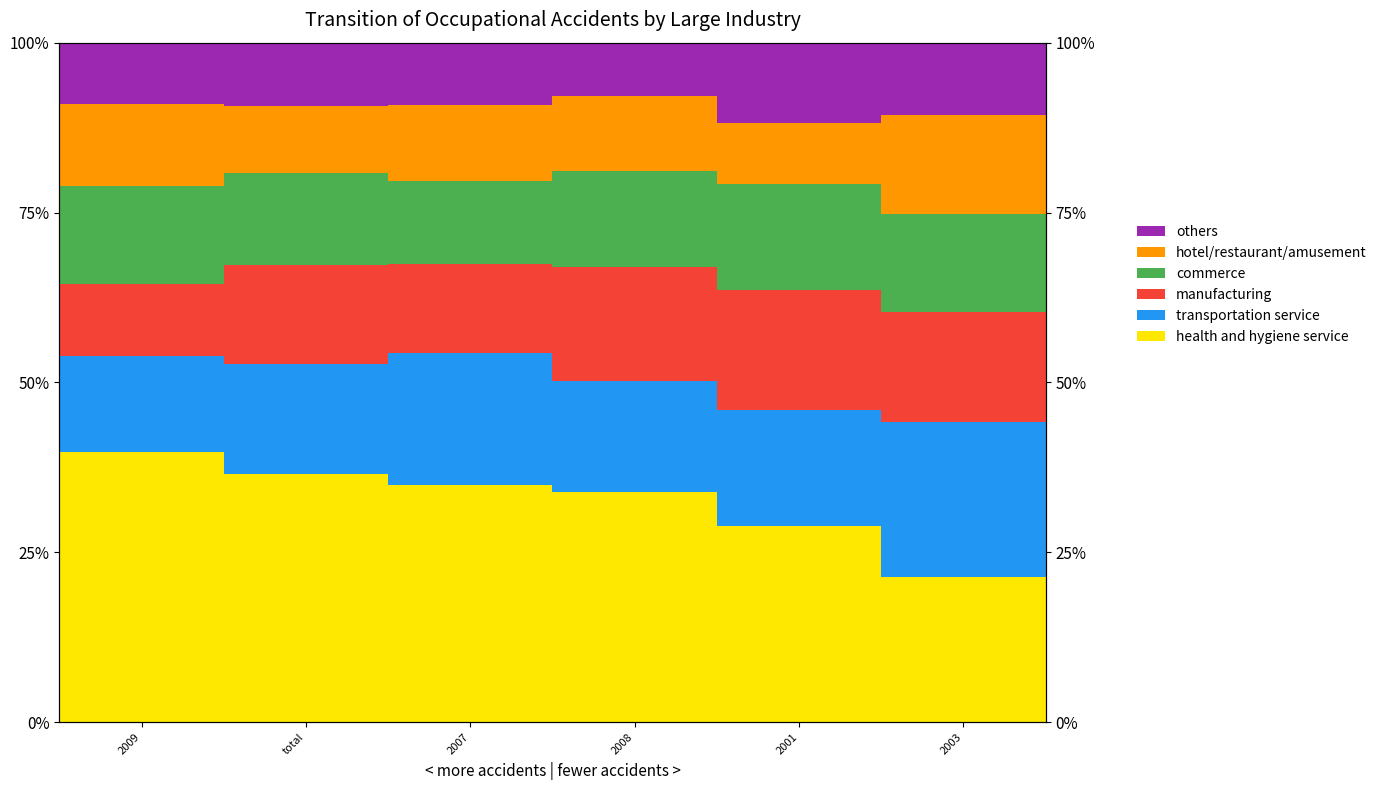

What are all the series names shown in the legend?

health and hygiene service, transportation service, manufacturing, commerce, hotel/restaurant/amusement, others